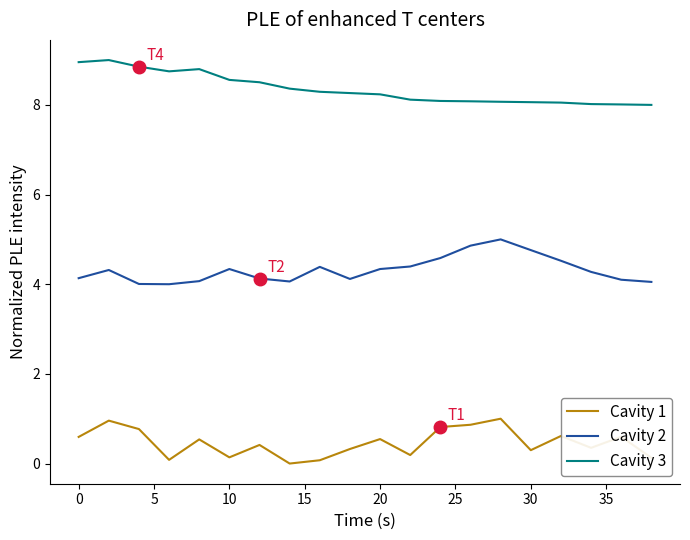

What is the lowest value of the Cavity 2 series?

4.0